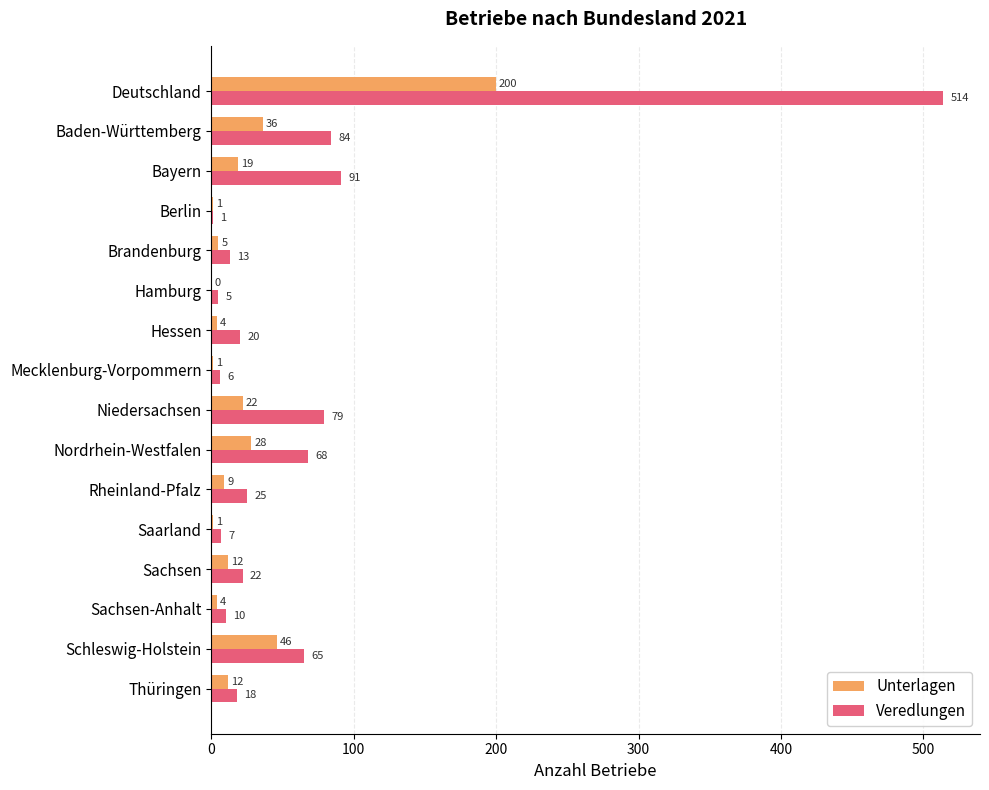

Which label corresponds to the largest value in the chart?

Deutschland